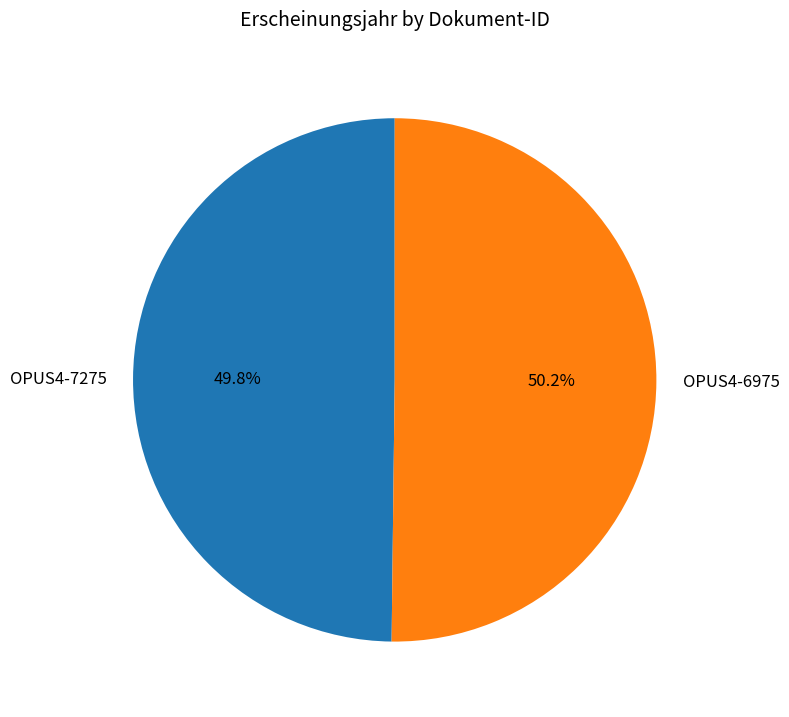

Count the number of slices in the pie.

2